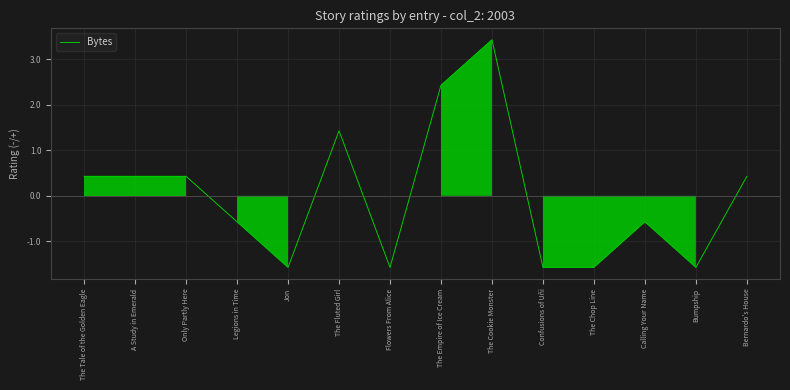

How many lines are shown in the chart?

1